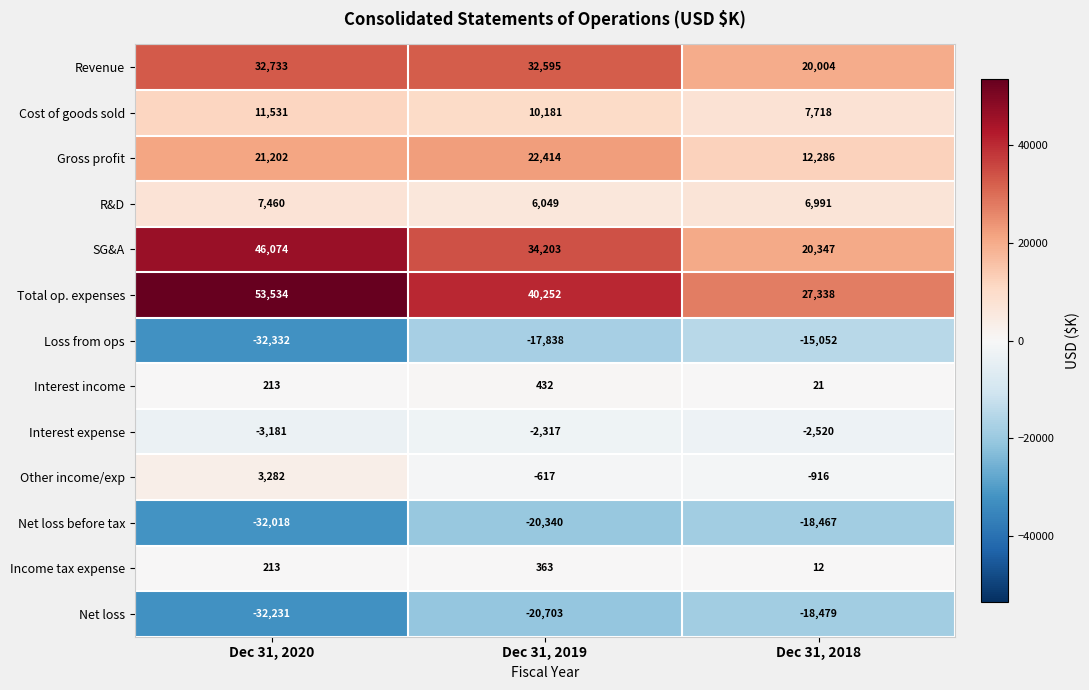

What is the total value across all series at Dec 31, 2020?

76480